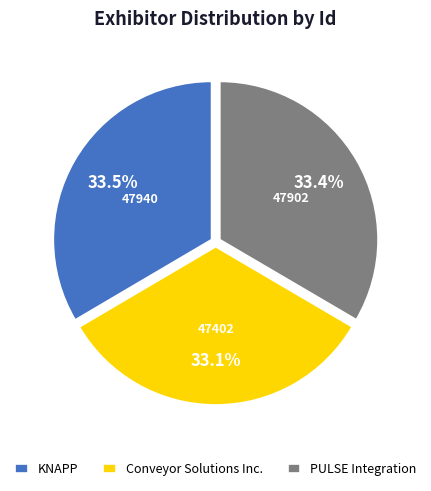

What portion of the pie excludes KNAPP?

66.5%